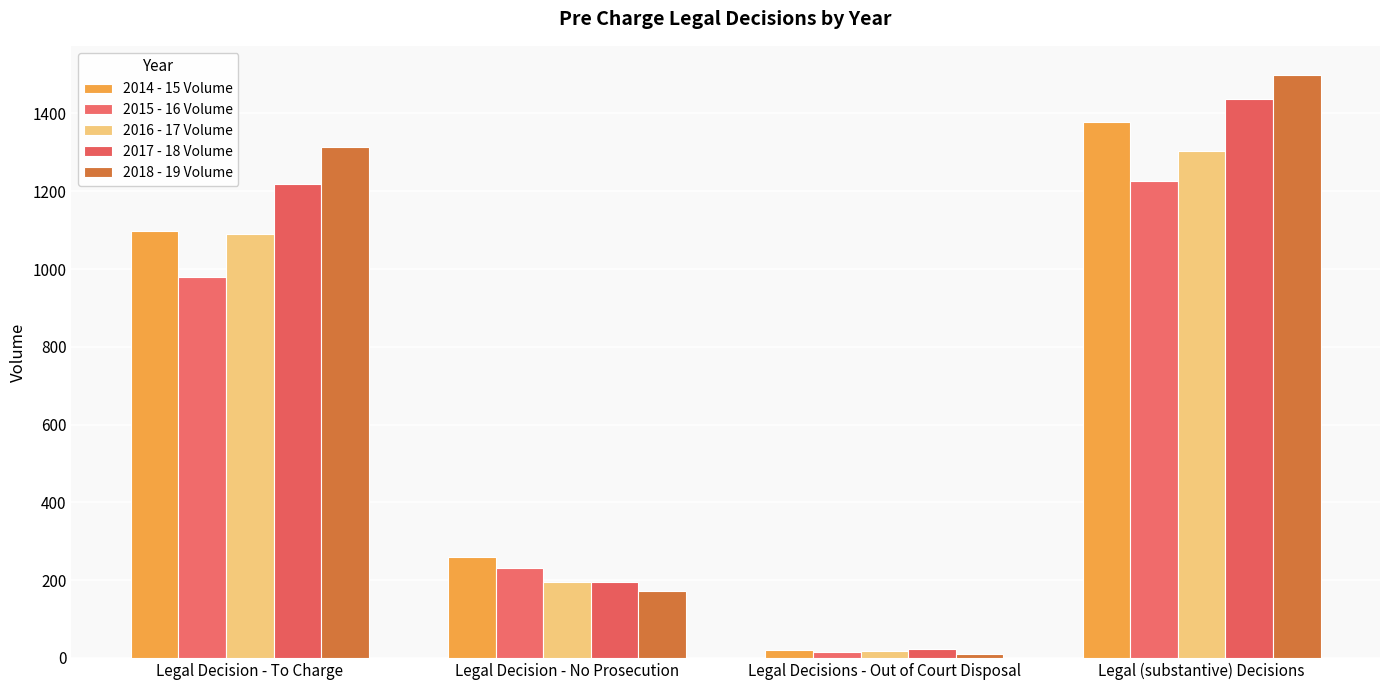

The 2014 - 15 Volume series shows 260 at Legal Decision - No Prosecution. True or false?

True